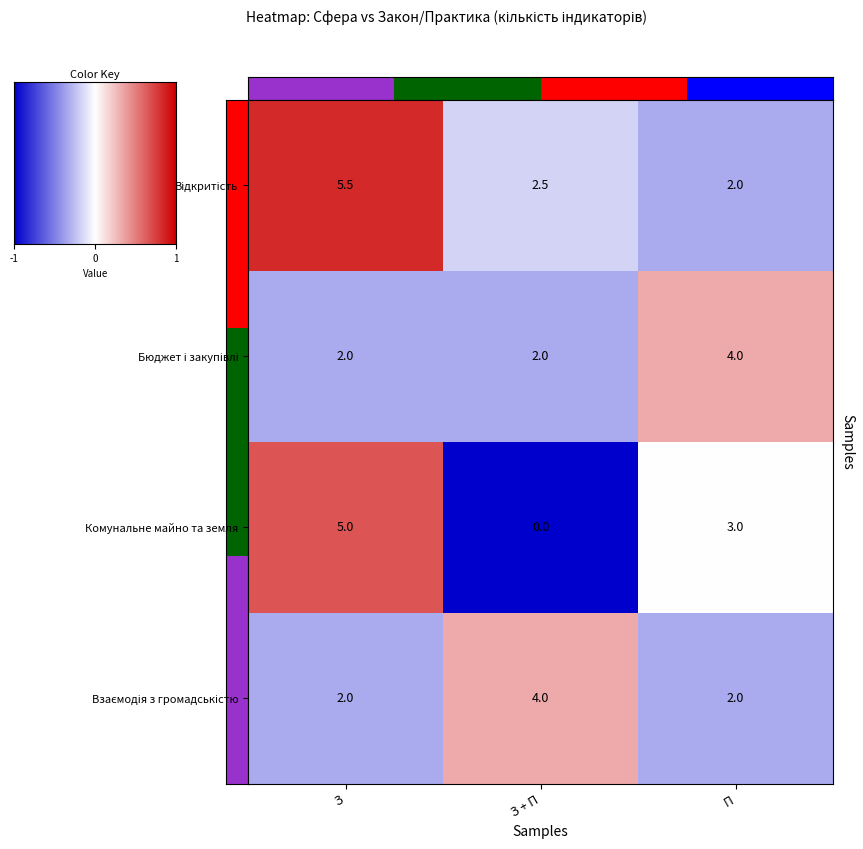

At how many categories does at least one series exceed 0?

3